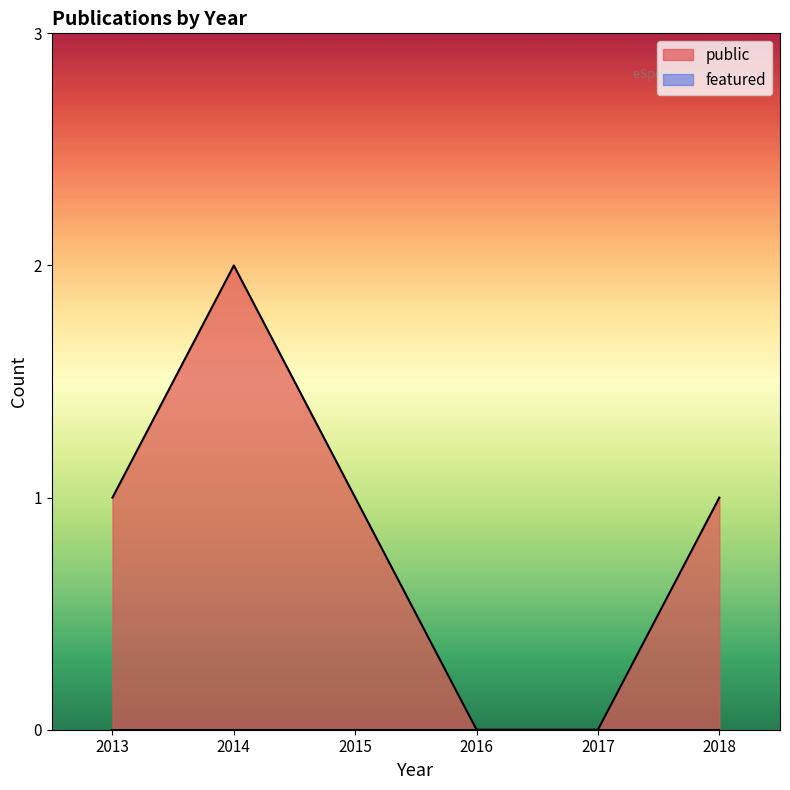

The public series shows -1 at 2017. True or false?

False